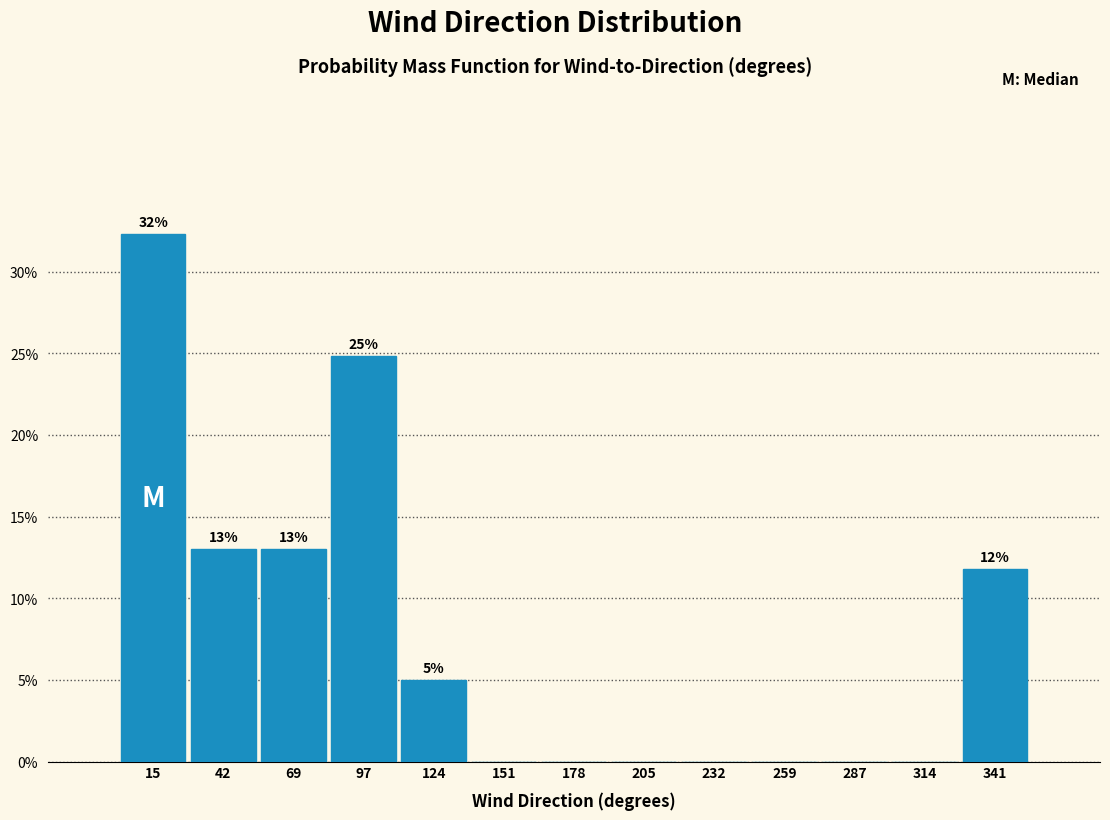

Over which range of the x-axis is the bar tallest?

0 to 30